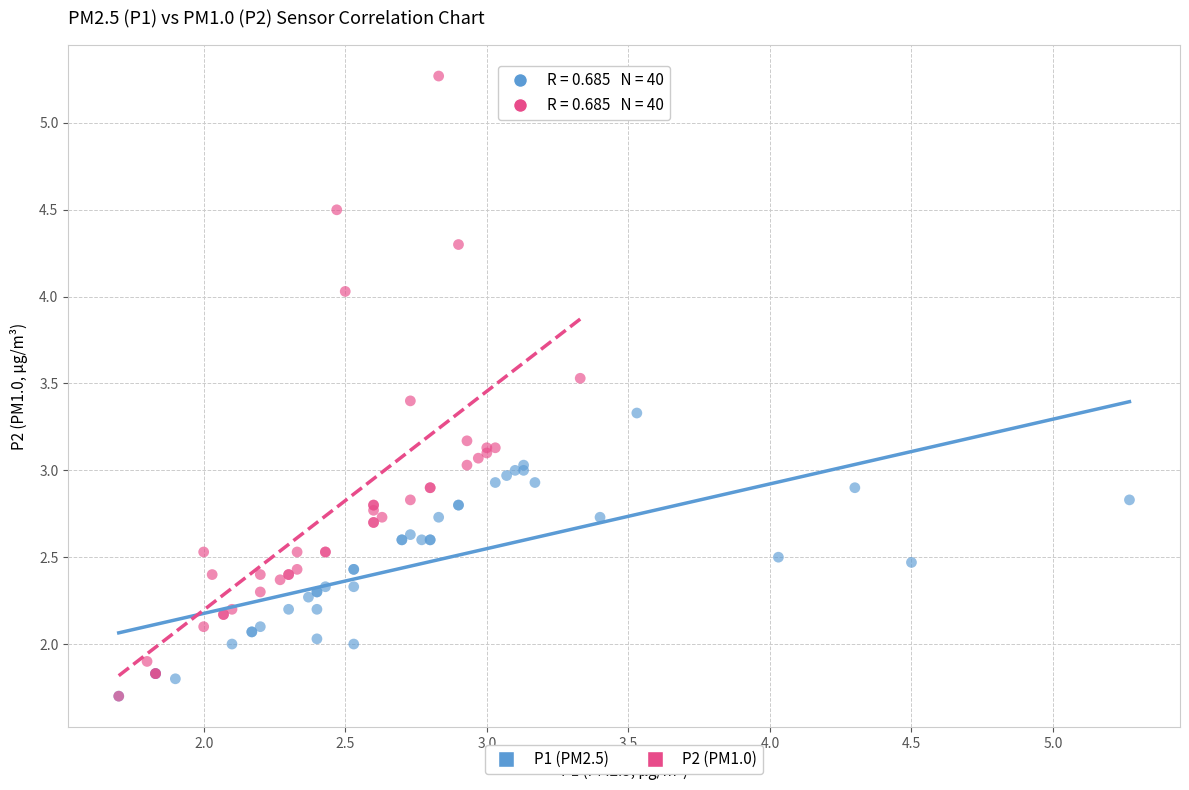

Which series has the widest spread of Y values?

P2 (PM1.0)